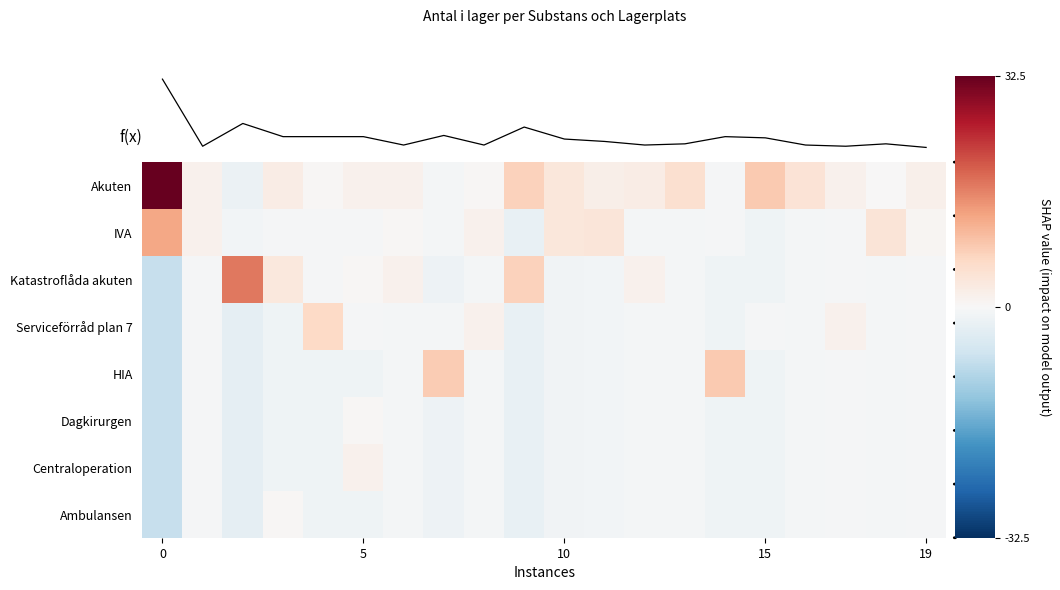

The value of HIA at 5 is -1.5. True or false?

True